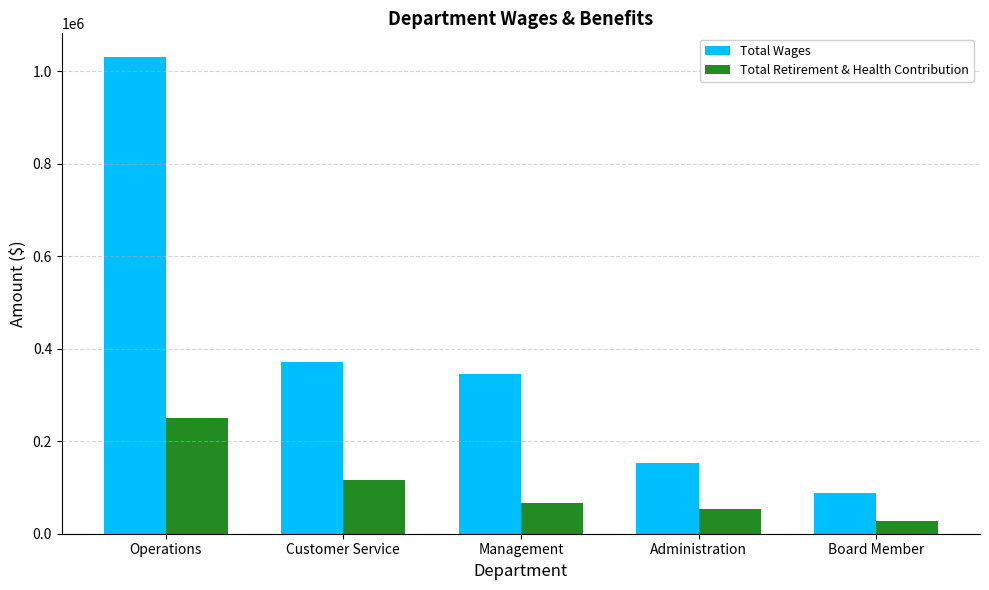

Rank the series by their average value, from highest to lowest.

Total Wages, Total Retirement & Health Contribution